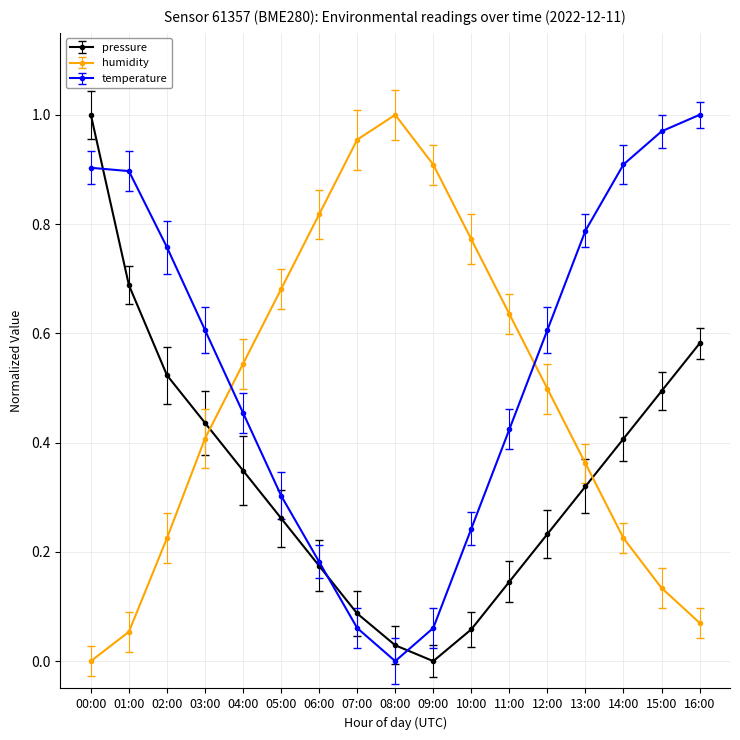

Count the number of categories in the chart.

17